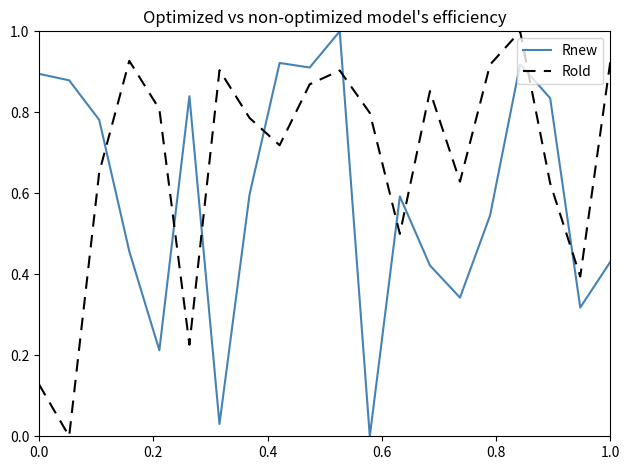

What is the difference between the maximum and minimum values in the Rnew series?

1.0